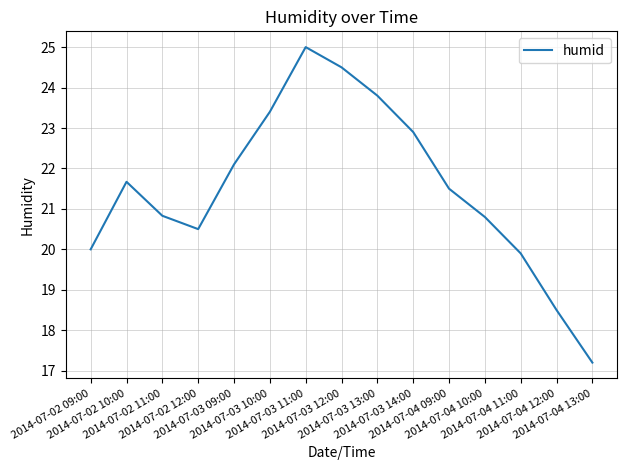

Approximately how many times larger is the value at 2014-07-04 09:00 compared to 2014-07-03 10:00?

0.9